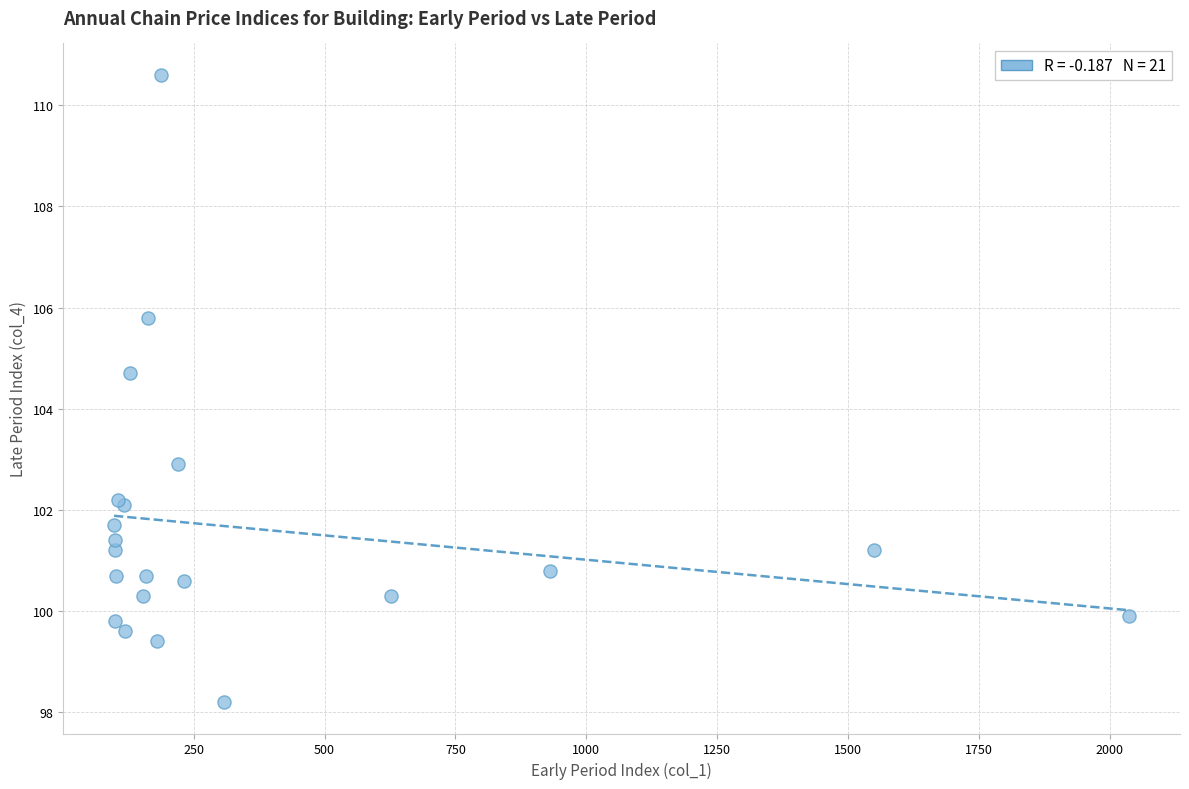

What Y value in the scatter plot is closest to 104?

104.7